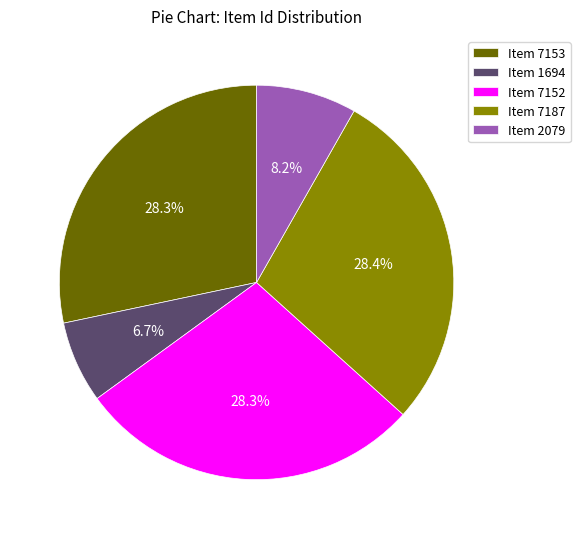

Which slice is the smallest?

Item 1694